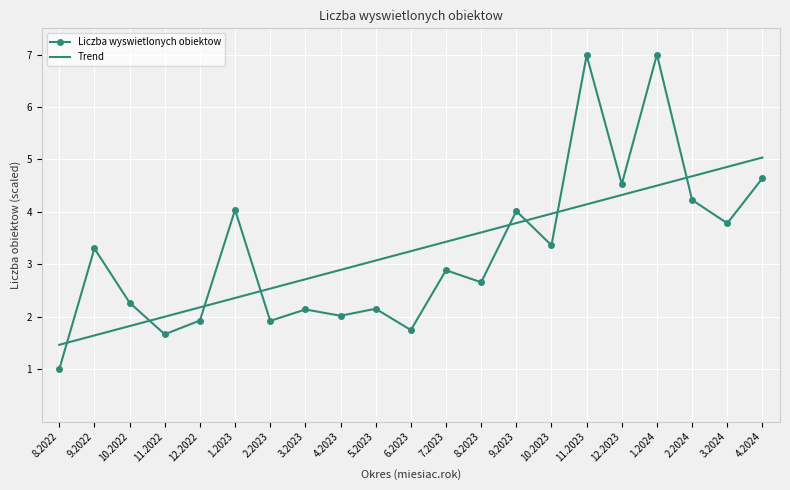

What is the difference between the highest and lowest values at 2.2023?

0.6